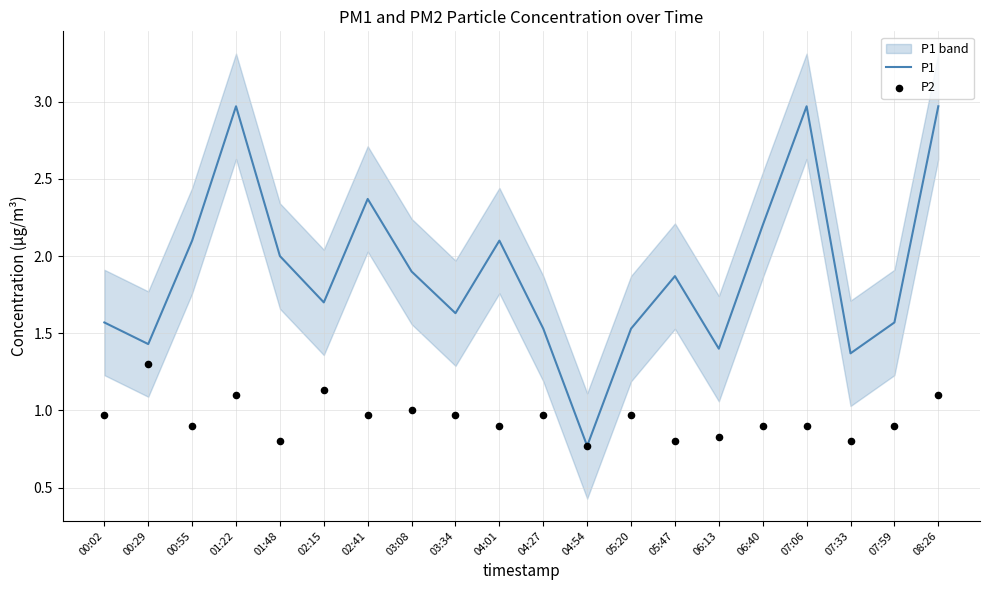

Which series reaches the minimum Y coordinate?

P1